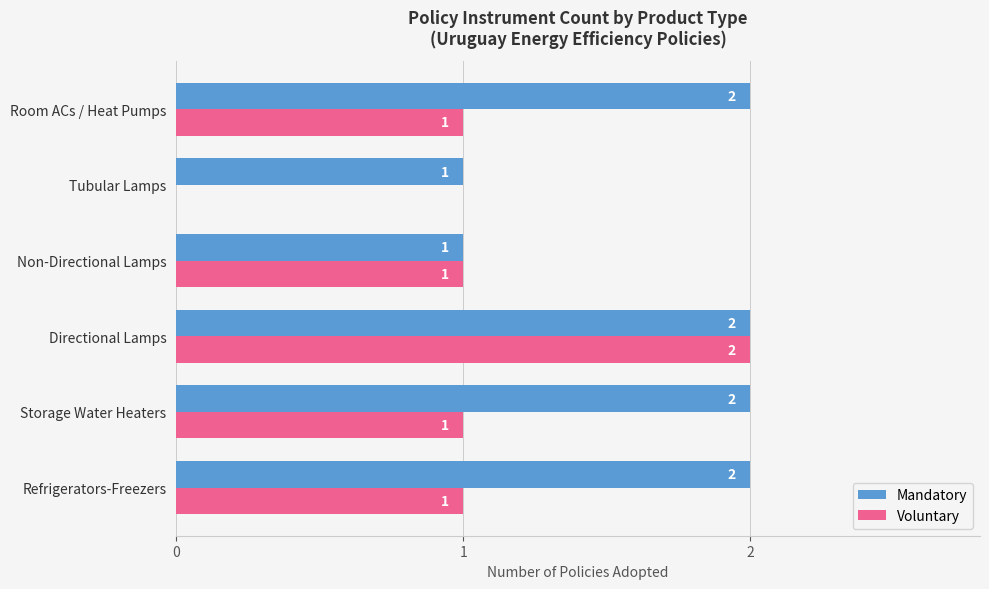

What is the greatest value displayed?

2